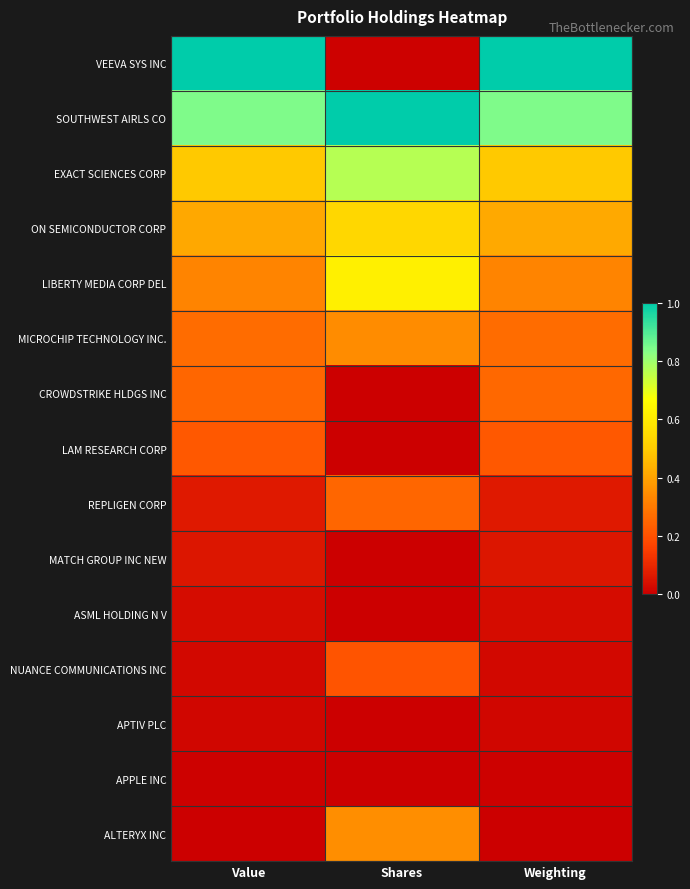

What is the greatest value displayed?

1.0